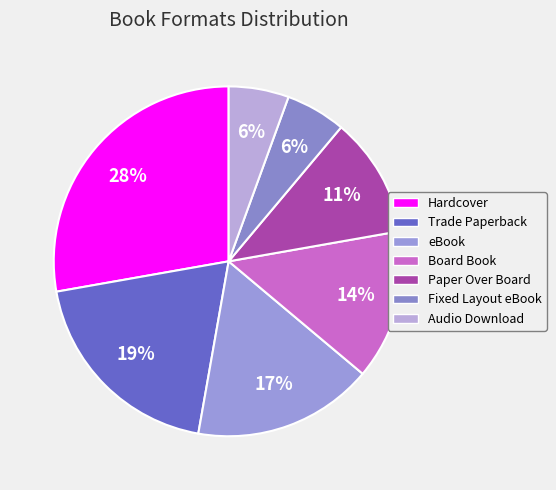

Count the number of slices in the pie.

7